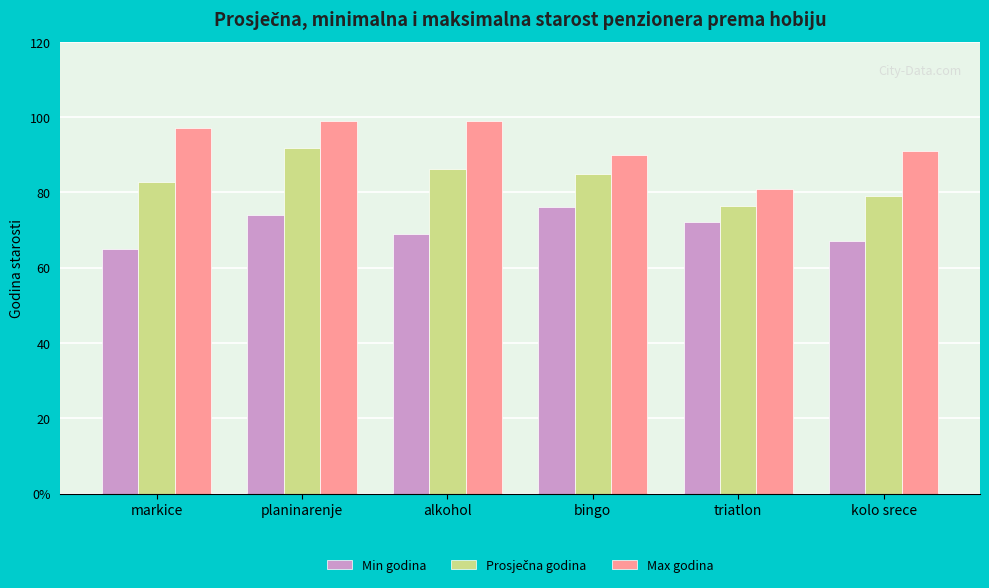

Which category has the highest value in the Min godina series?

bingo